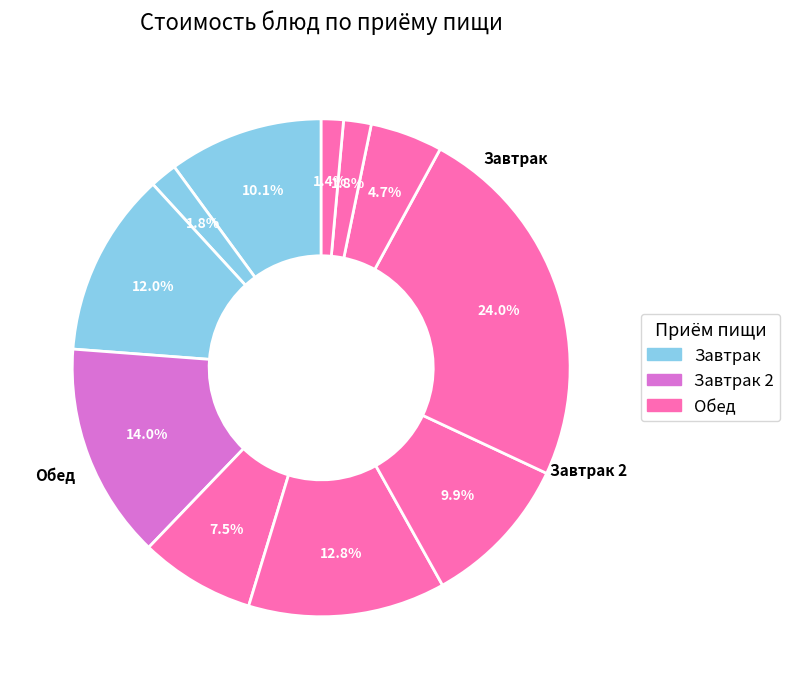

How many segments does this pie chart have?

11